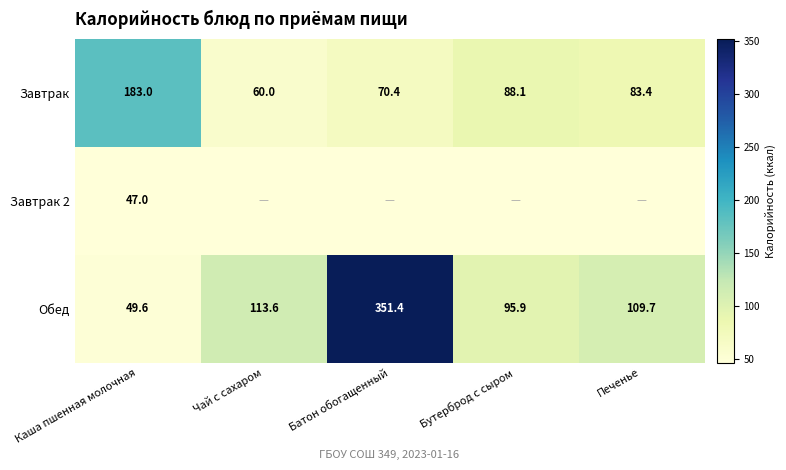

True or false: Завтрак has a value of 114.7 at Печенье.

False